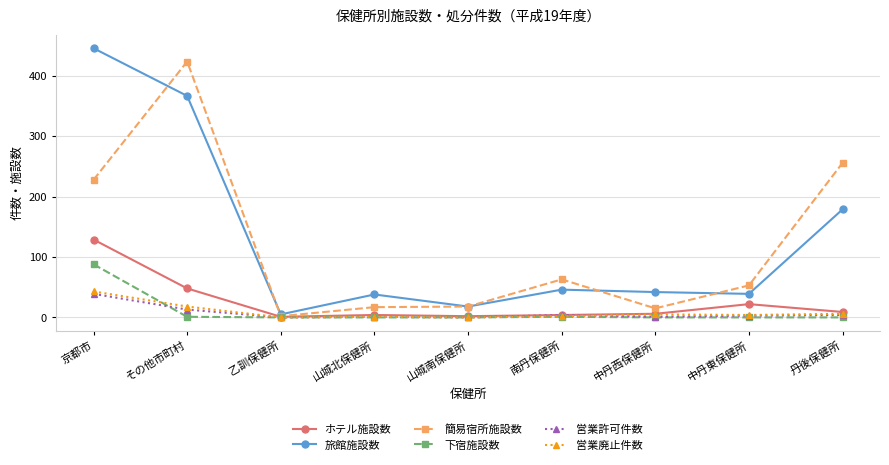

What is the difference between the 下宿施設数 values at 南丹保健所 and 丹後保健所?

1